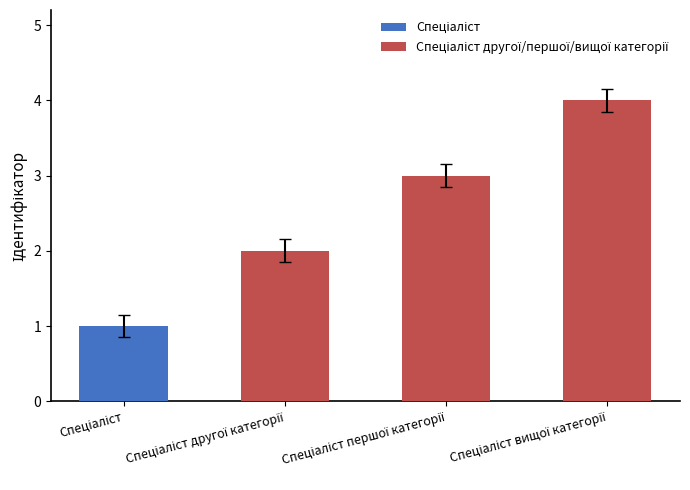

What is the greatest value displayed?

4